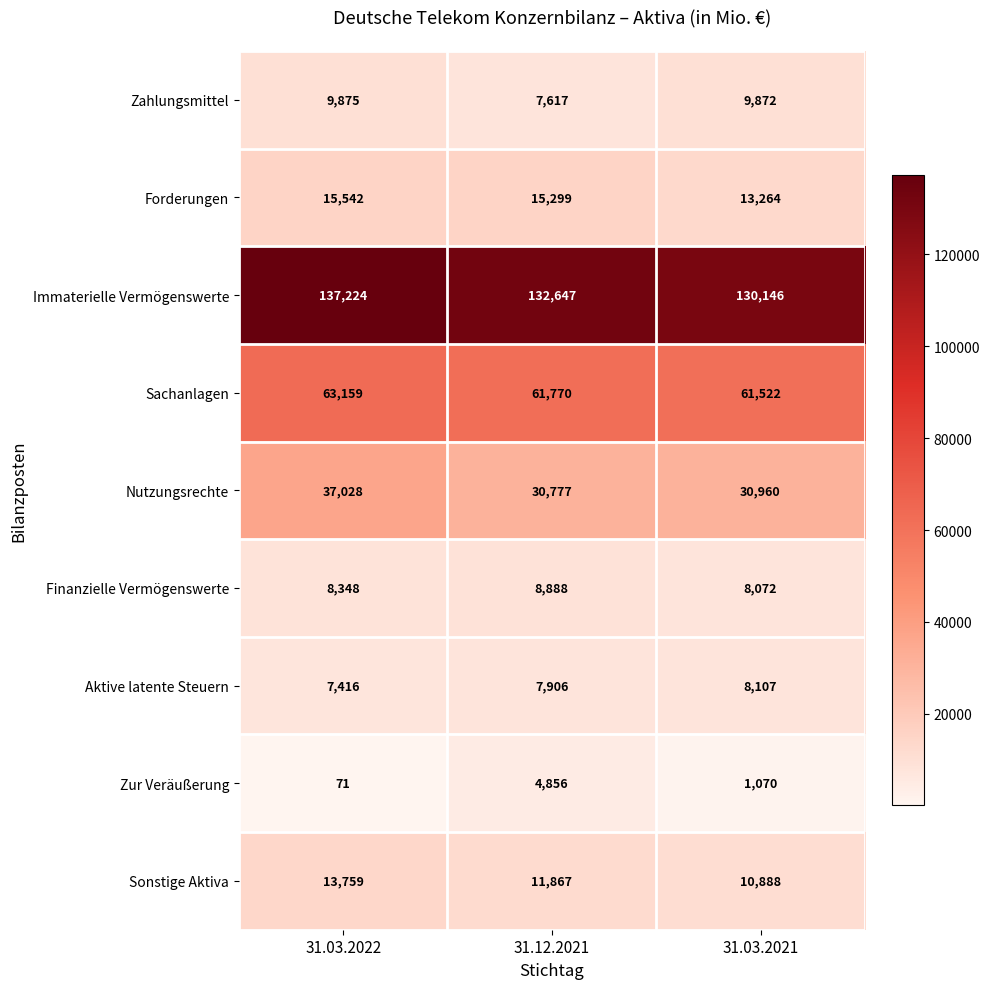

What is the difference between the highest and lowest values at 31.12.2021?

127791